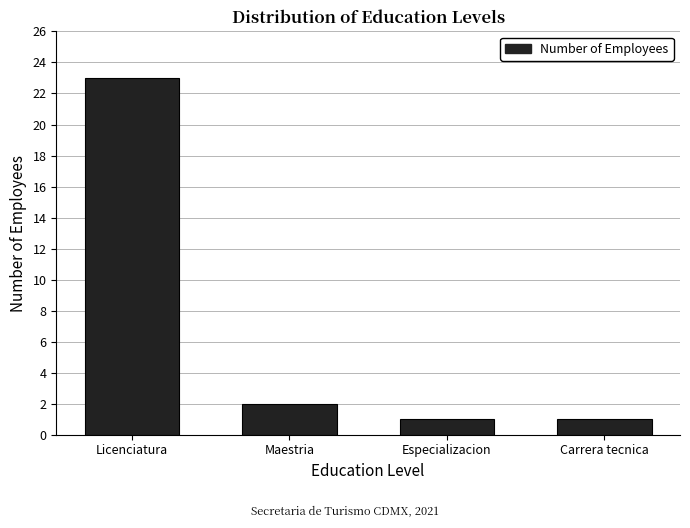

Reading left to right, extract all data points from this chart.

Licenciatura=23	Maestria=2	Especializacion=1	Carrera tecnica=1